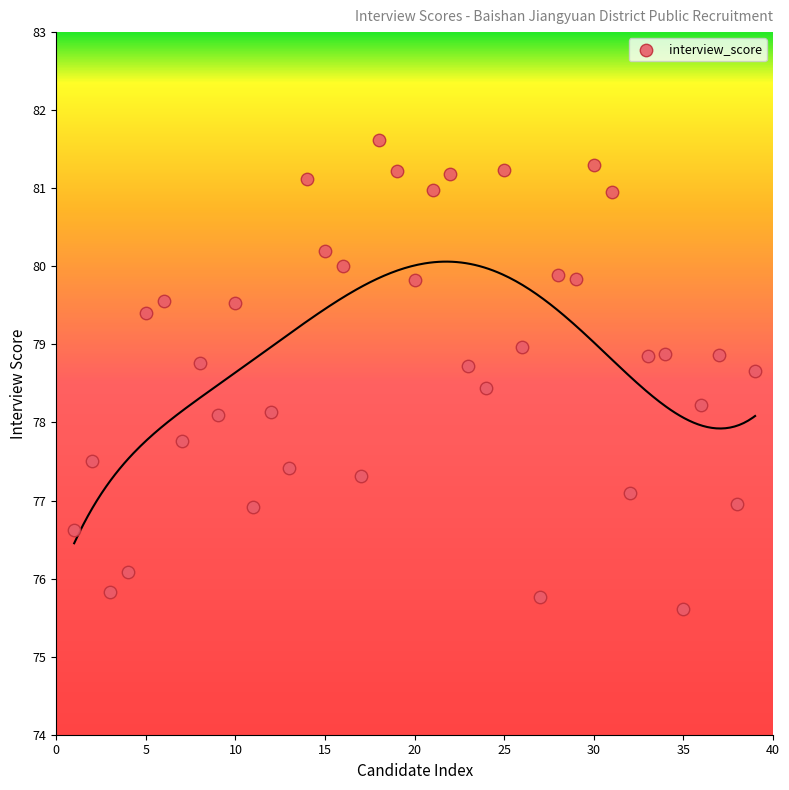

What is the range of Y values (max minus min)?

6.0